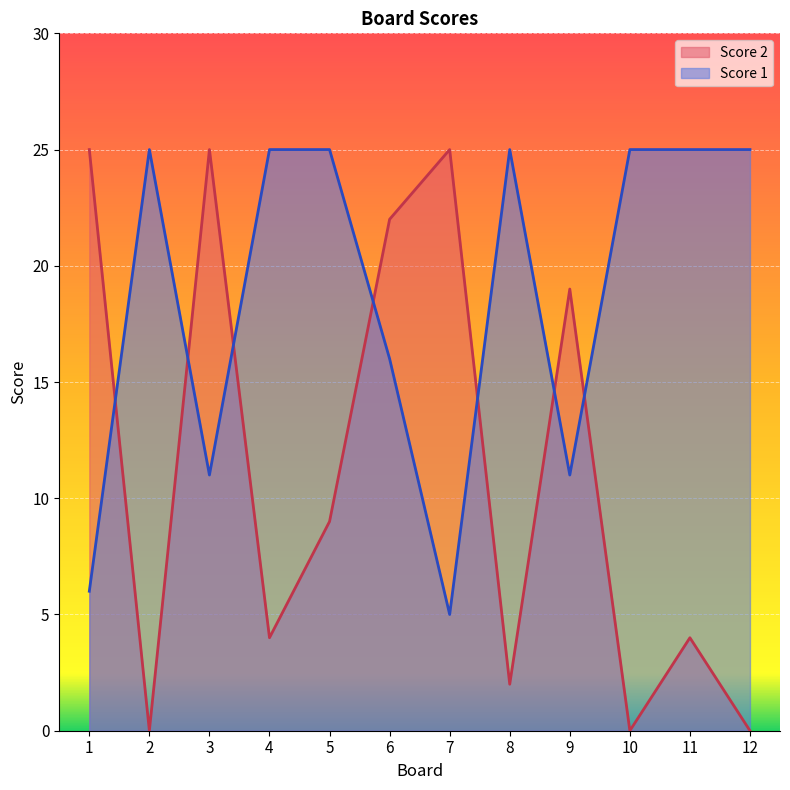

Which series ends up on top after the final intersection of Score 1 and Score 2?

Score 1